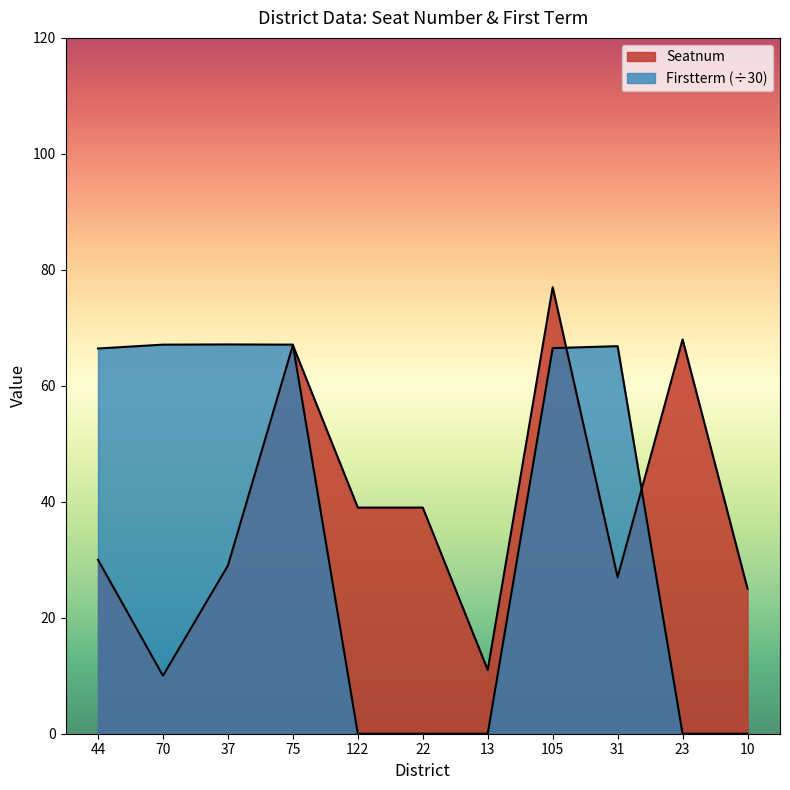

Where does the Firstterm series first go above 66?

44